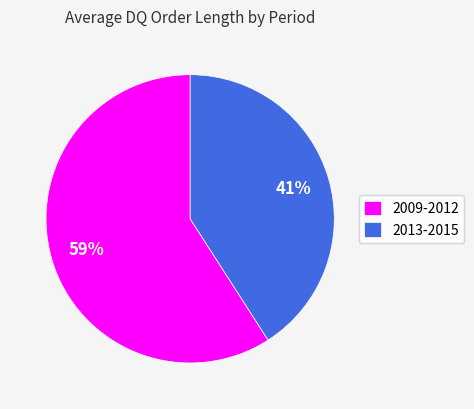

Is the sum of 2013-2015 and 2009-2012 greater than half?

Yes